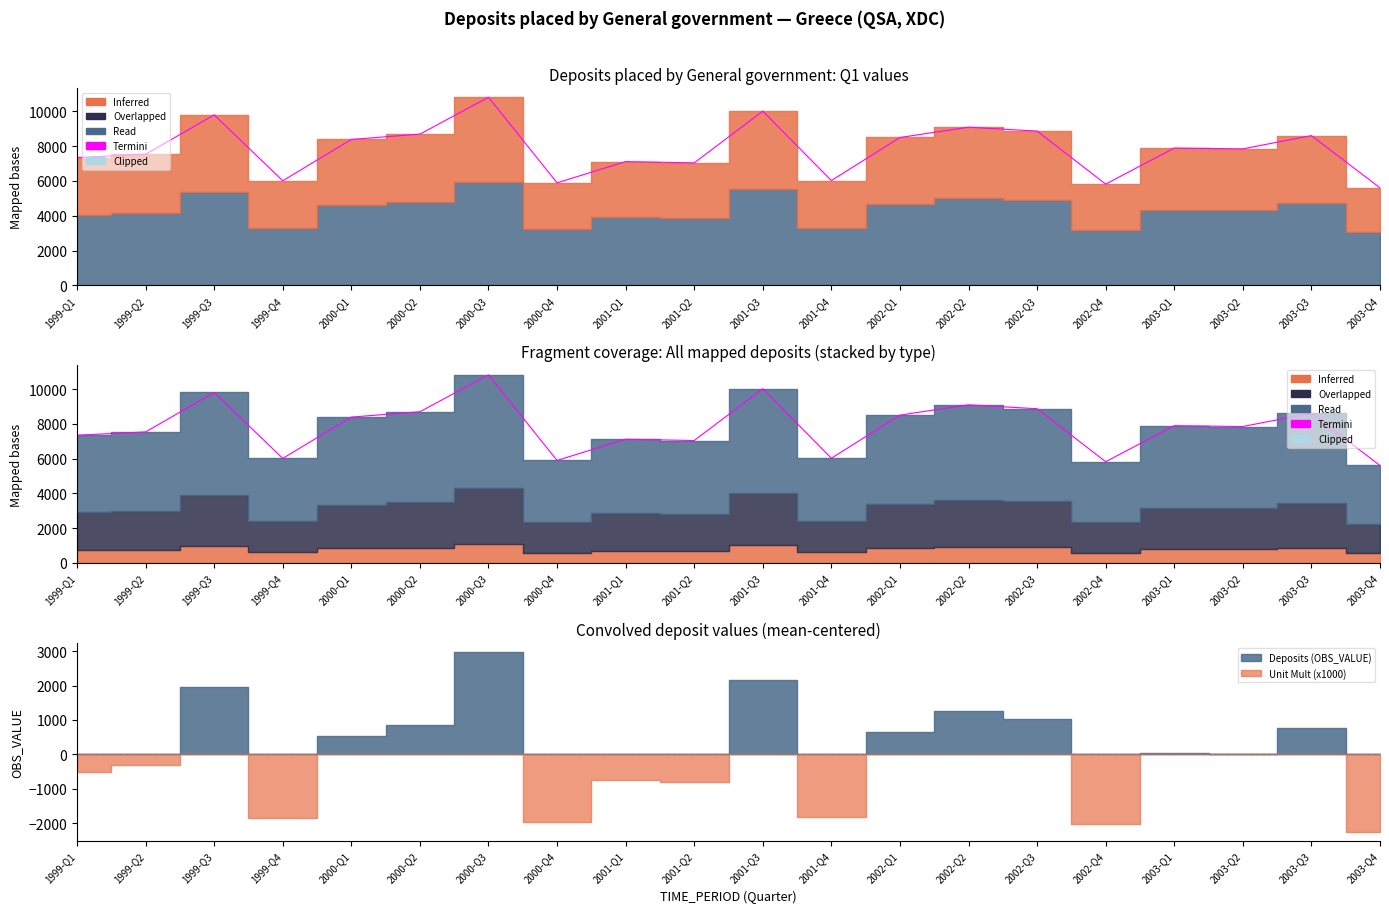

Does the chart display data point markers on the line(s)?

No